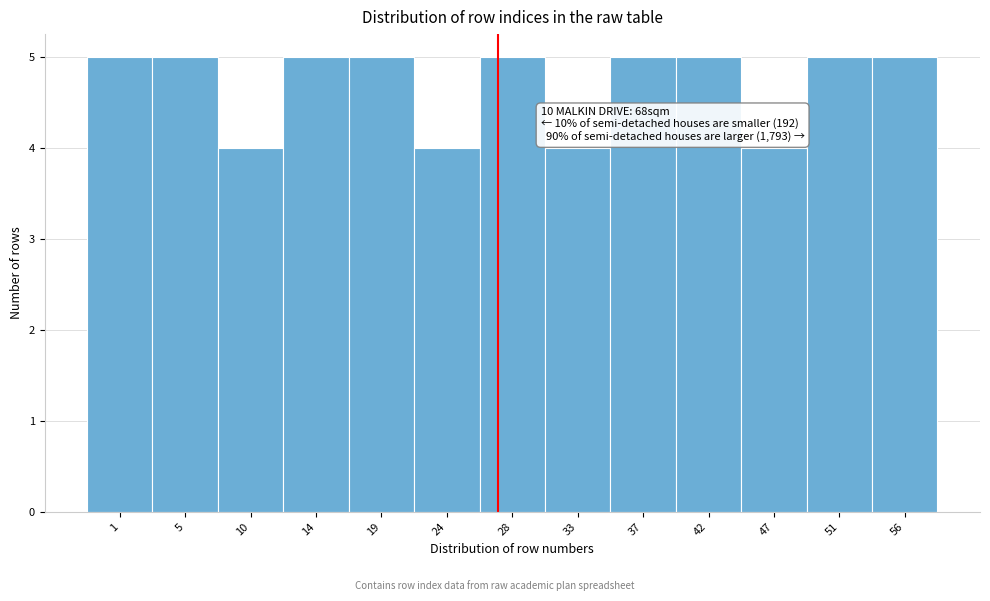

Reading left to right, list all the values displayed in this chart.

5	5	4	5	5	4	5	4	5	5	4	5	5